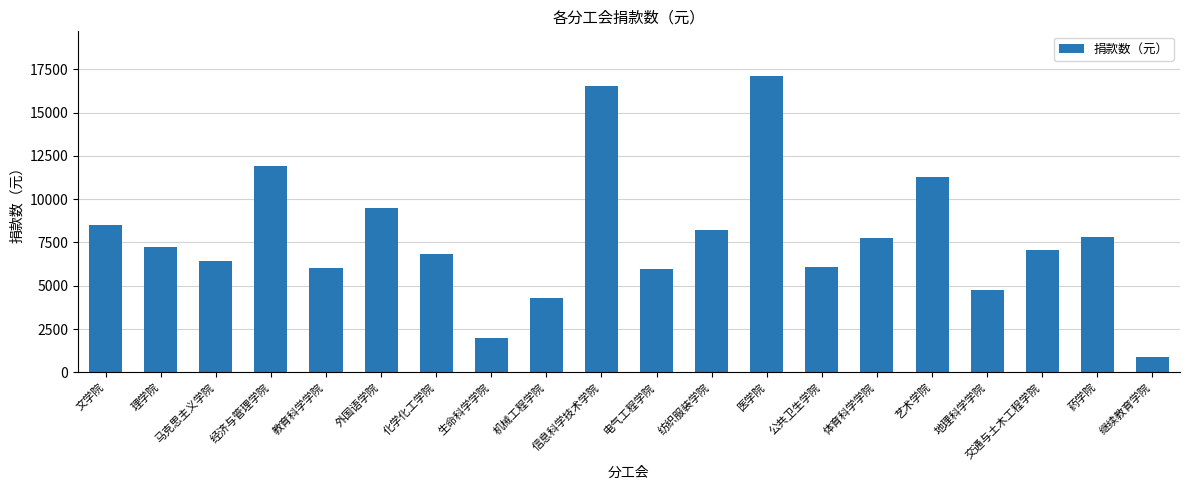

What is the ratio of the value at 公共卫生学院 to the value at 继续教育学院?

7.0